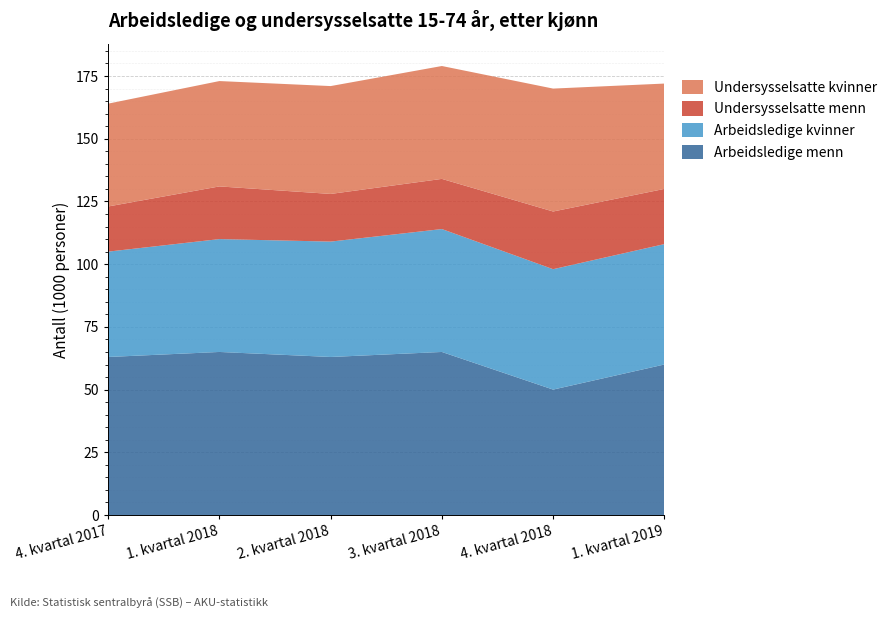

Reading left to right, extract all data points from this chart.

Arbeidsledige menn: 4. kvartal 2017=63	1. kvartal 2018=65	2. kvartal 2018=63	3. kvartal 2018=65	4. kvartal 2018=50	1. kvartal 2019=60
Arbeidsledige kvinner: 4. kvartal 2017=42	1. kvartal 2018=45	2. kvartal 2018=46	3. kvartal 2018=49	4. kvartal 2018=48	1. kvartal 2019=48
Undersysselsatte menn: 4. kvartal 2017=18	1. kvartal 2018=21	2. kvartal 2018=19	3. kvartal 2018=20	4. kvartal 2018=23	1. kvartal 2019=22
Undersysselsatte kvinner: 4. kvartal 2017=41	1. kvartal 2018=42	2. kvartal 2018=43	3. kvartal 2018=45	4. kvartal 2018=49	1. kvartal 2019=42